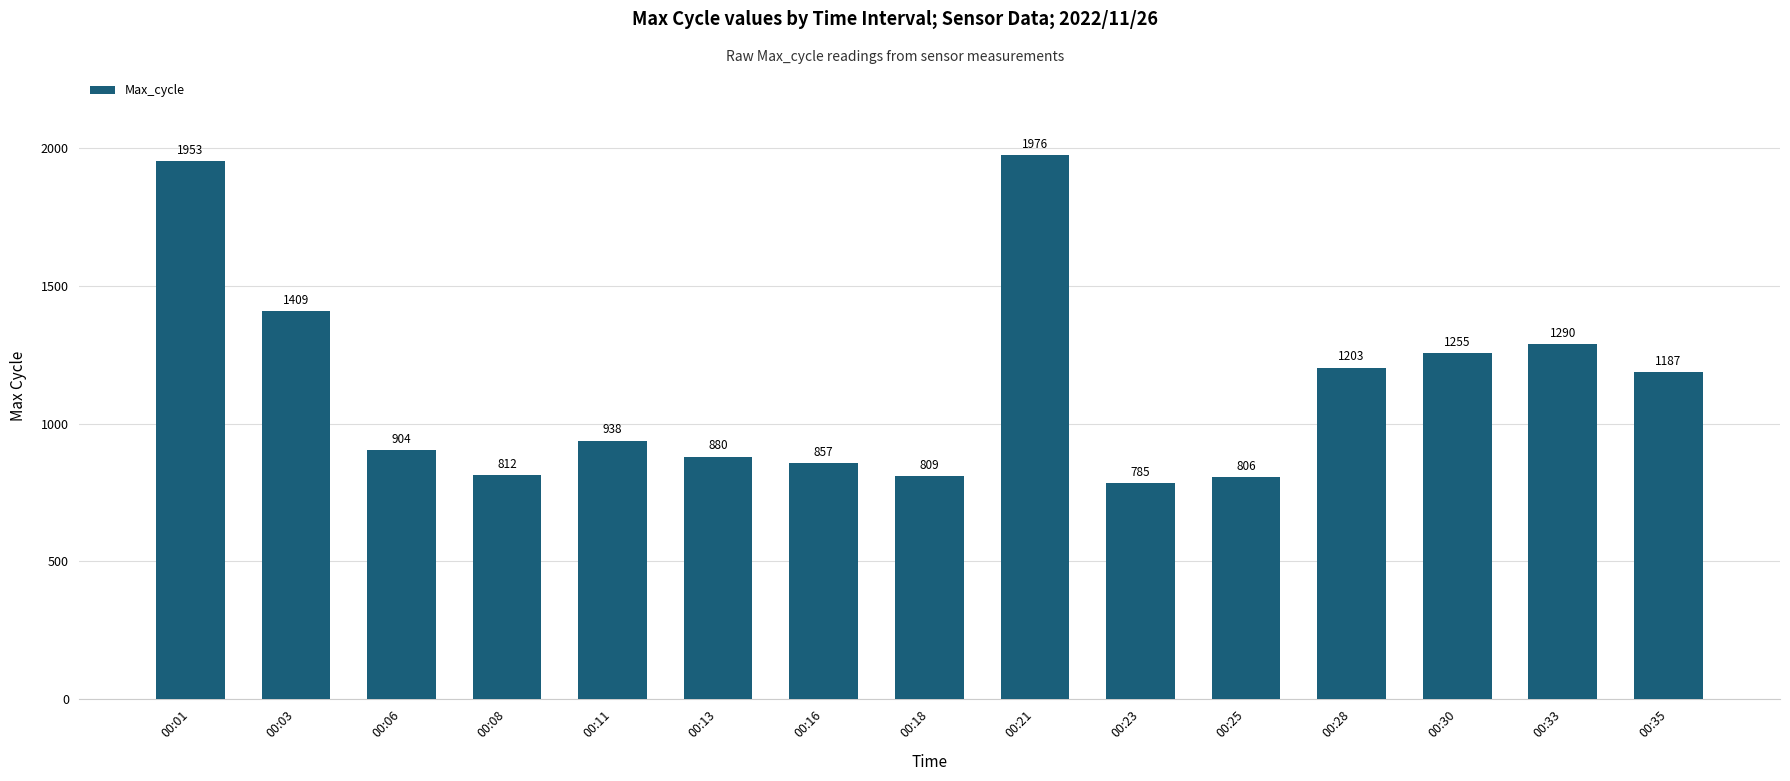

Rank the categories by value from highest to lowest.

00:21, 00:01, 00:03, 00:33, 00:30, 00:28, 00:35, 00:11, 00:06, 00:13, 00:16, 00:08, 00:18, 00:25, 00:23